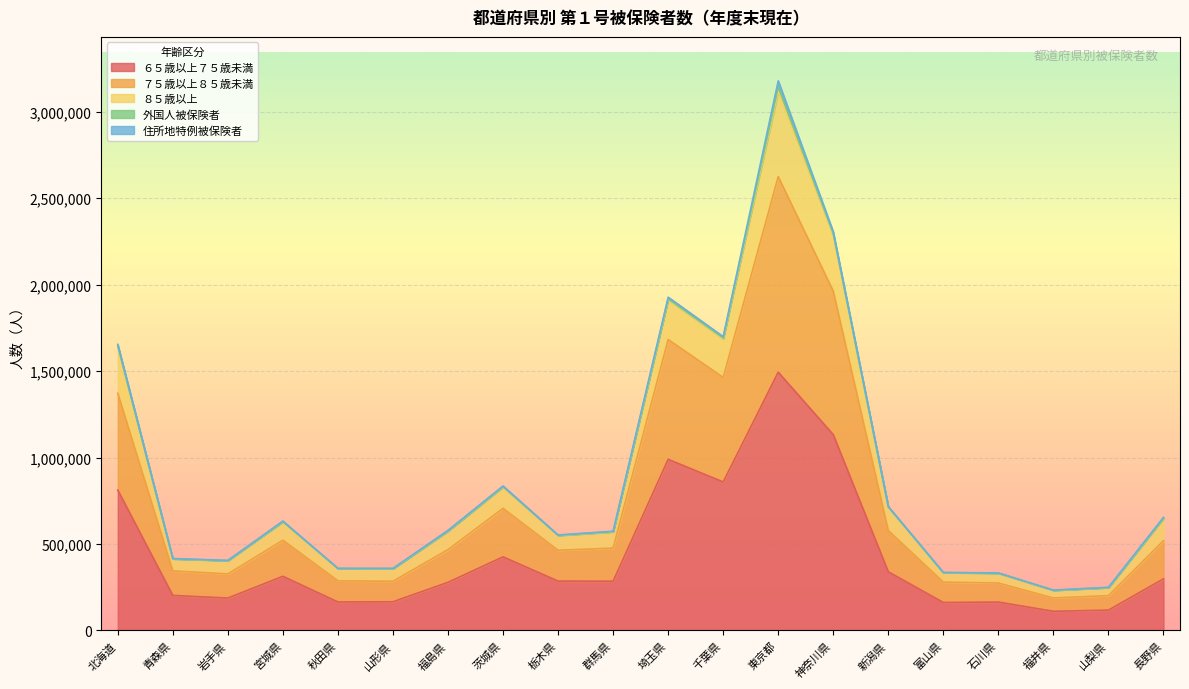

True or false: ８５歳以上 and ７５歳以上８５歳未満 cross at least once.

False